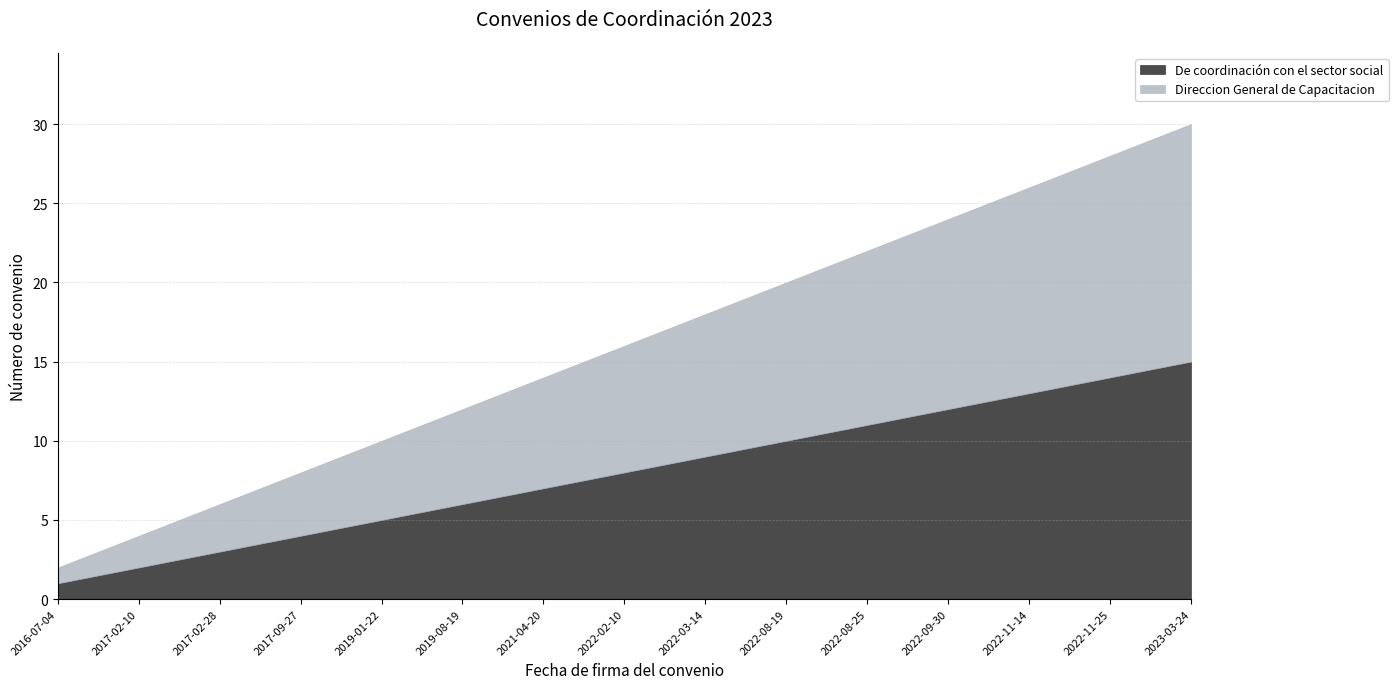

True or false: Direccion General de Capacitacion has more than 0 points higher than both neighbors.

False